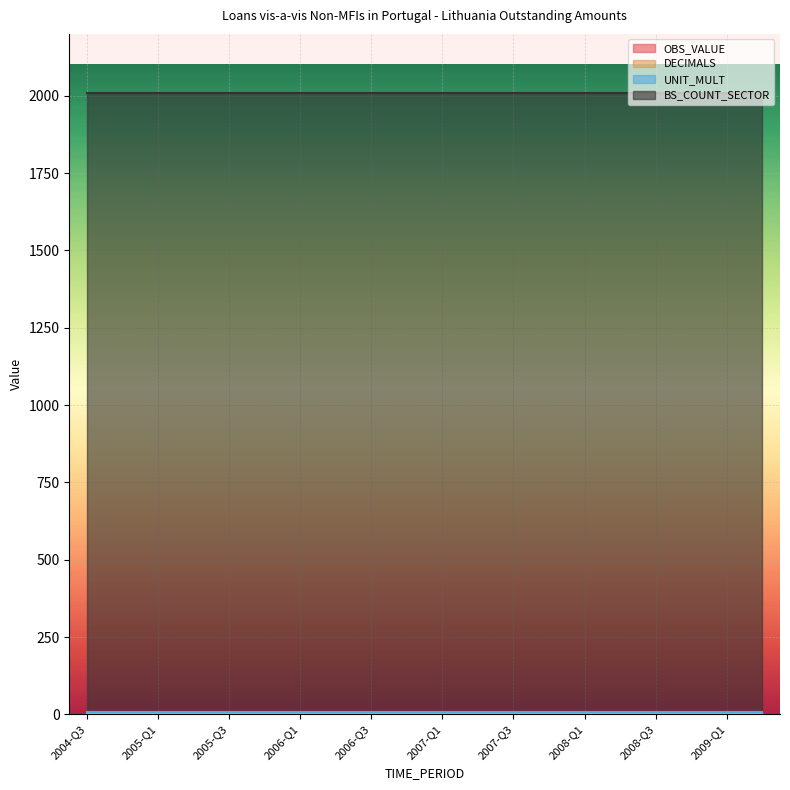

True or false: BS_COUNT_SECTOR and UNIT_MULT intersect in this chart.

False